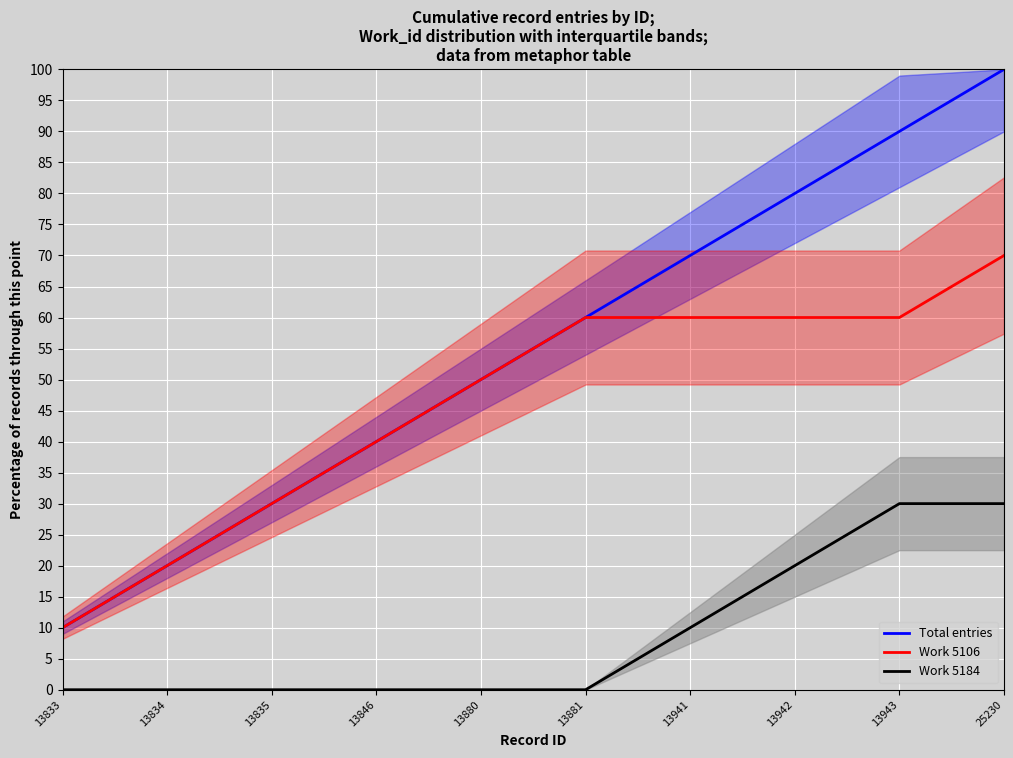

What is the total value across all series at 13941?

140